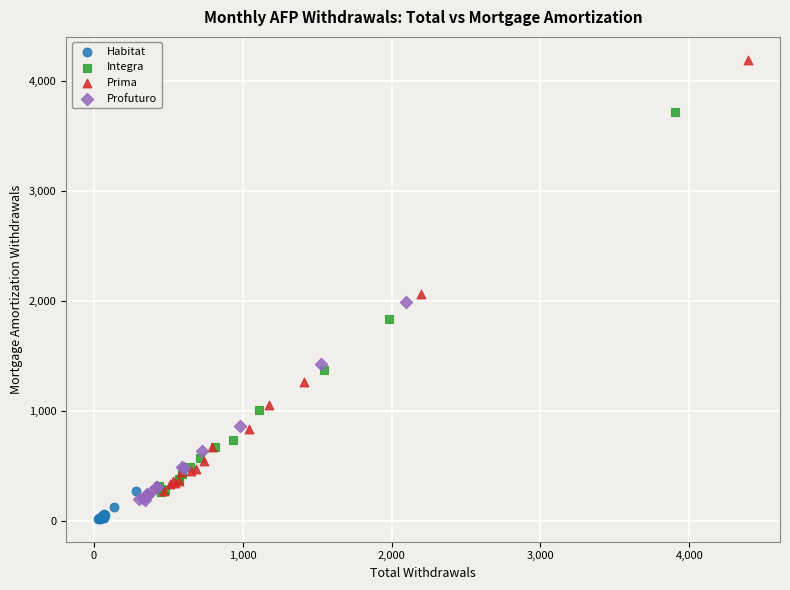

What are all the series names shown in the legend?

Habitat, Integra, Prima, Profuturo